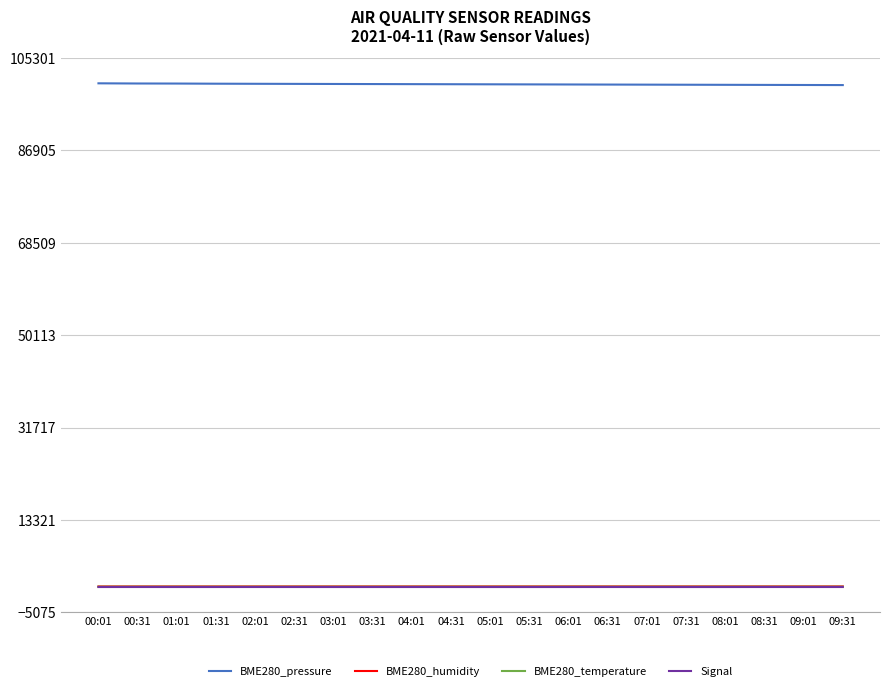

What is the difference between the BME280_temperature values at 03:31 and 03:01?

0.1